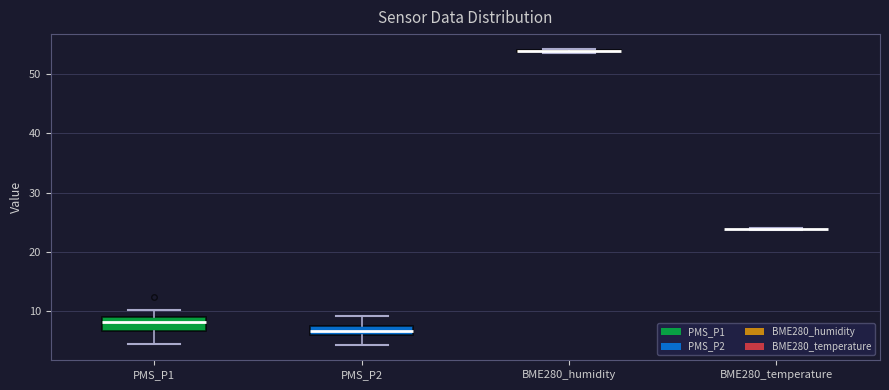

Reading left to right, read every box against the y-axis: the position of its median line, the range the box covers, and the ends of its whiskers. The values are not printed on the chart, so give them approximately, as read against the axis.

PMS_P1: median 8, box 7 to 9, whiskers 5 to 10
PMS_P2: median 7, box 6 to 8, whiskers 4 to 9
BME280_humidity: box collapsed to a line at 54, whiskers 54 to 54
BME280_temperature: box collapsed to a line at 24, whiskers 24 to 24